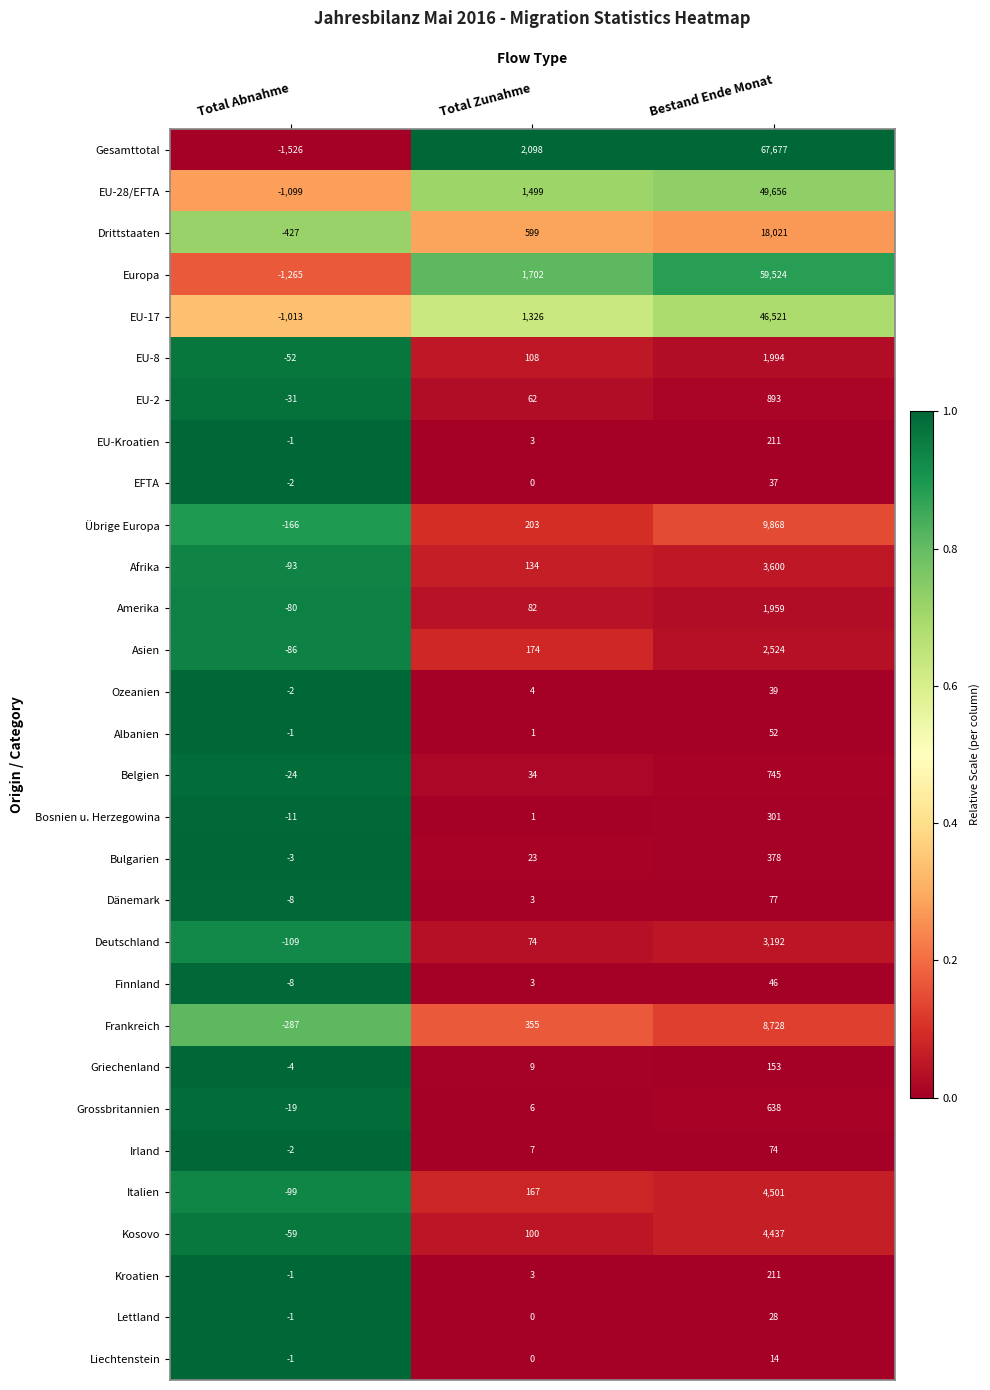

Is it true that Liechtenstein equals 8 at Total Zunahme?

False